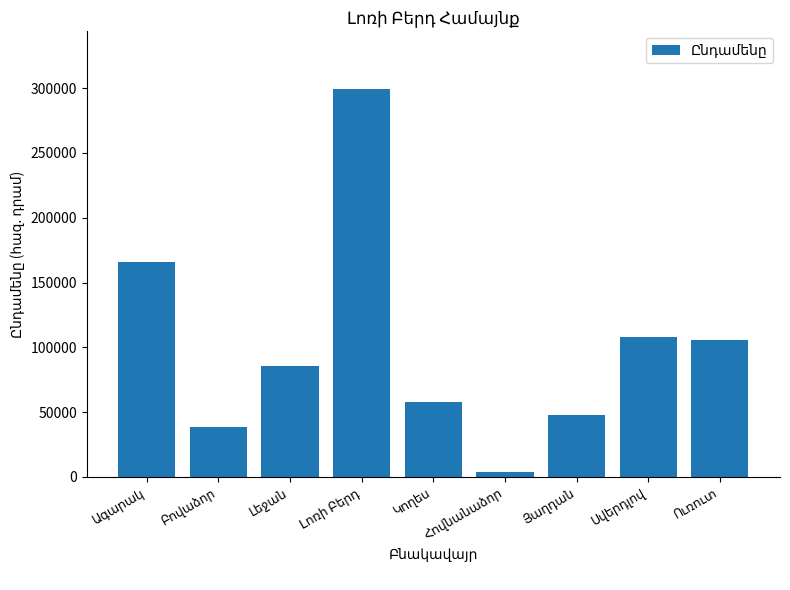

How many values are below 85523?

4